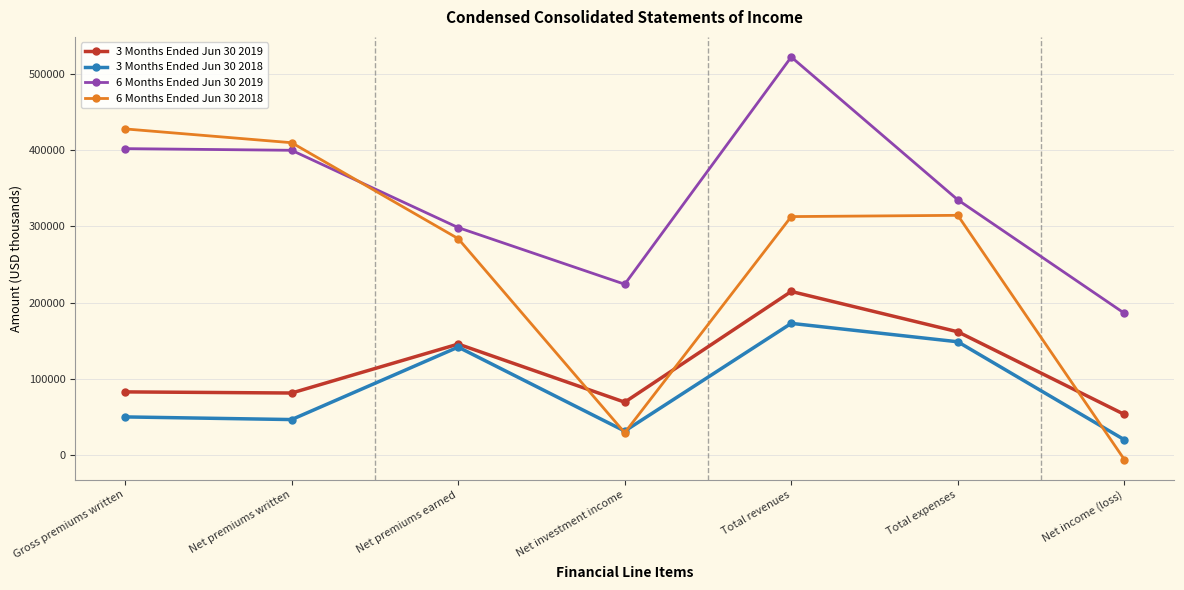

What is the approximate value of 3 Months Ended Jun 30 2019 at Net premiums written?

81164